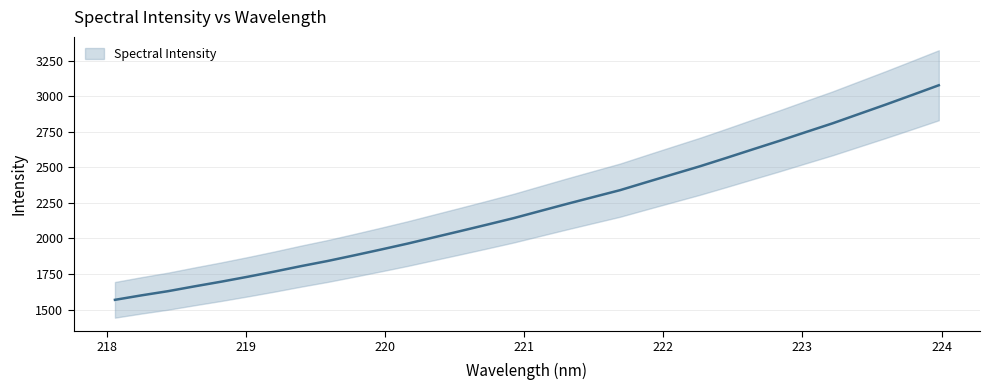

How many values are below 2193?

16